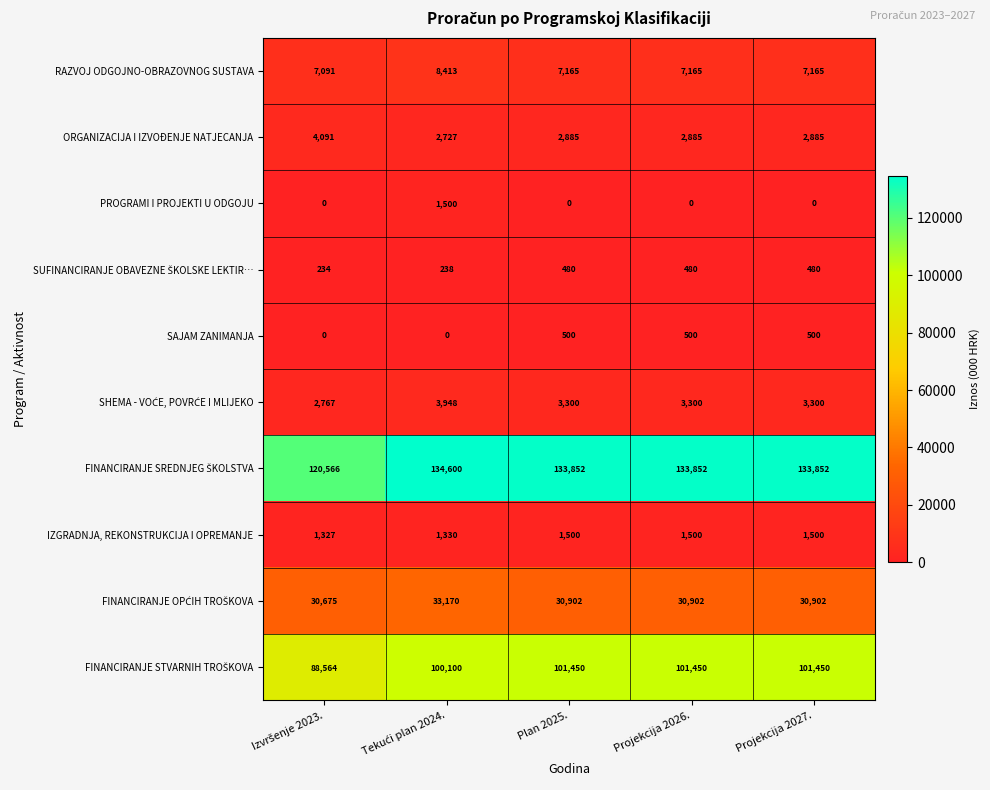

What is the difference between the second highest and minimum values in the ORGANIZACIJA I IZVOĐENJE NATJECANJA series?

158